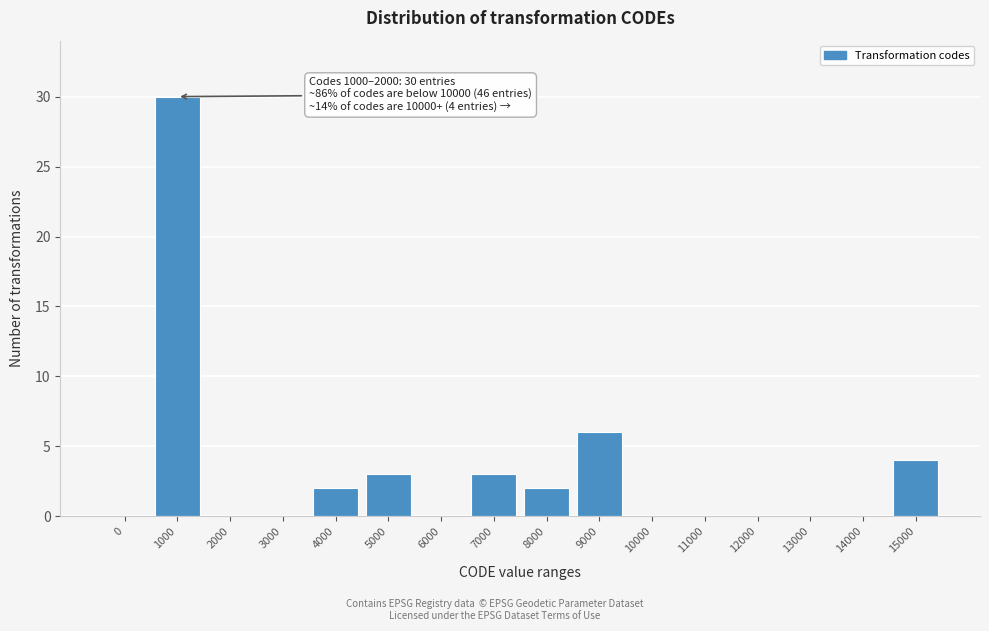

What is the sum of all values?

50